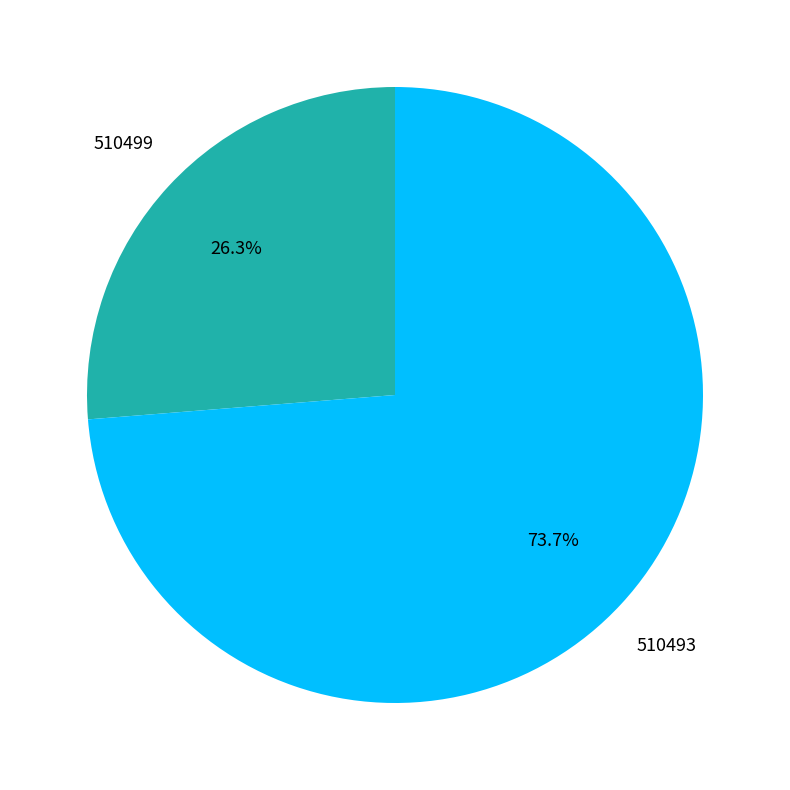

Does any single category account for the majority?

Yes